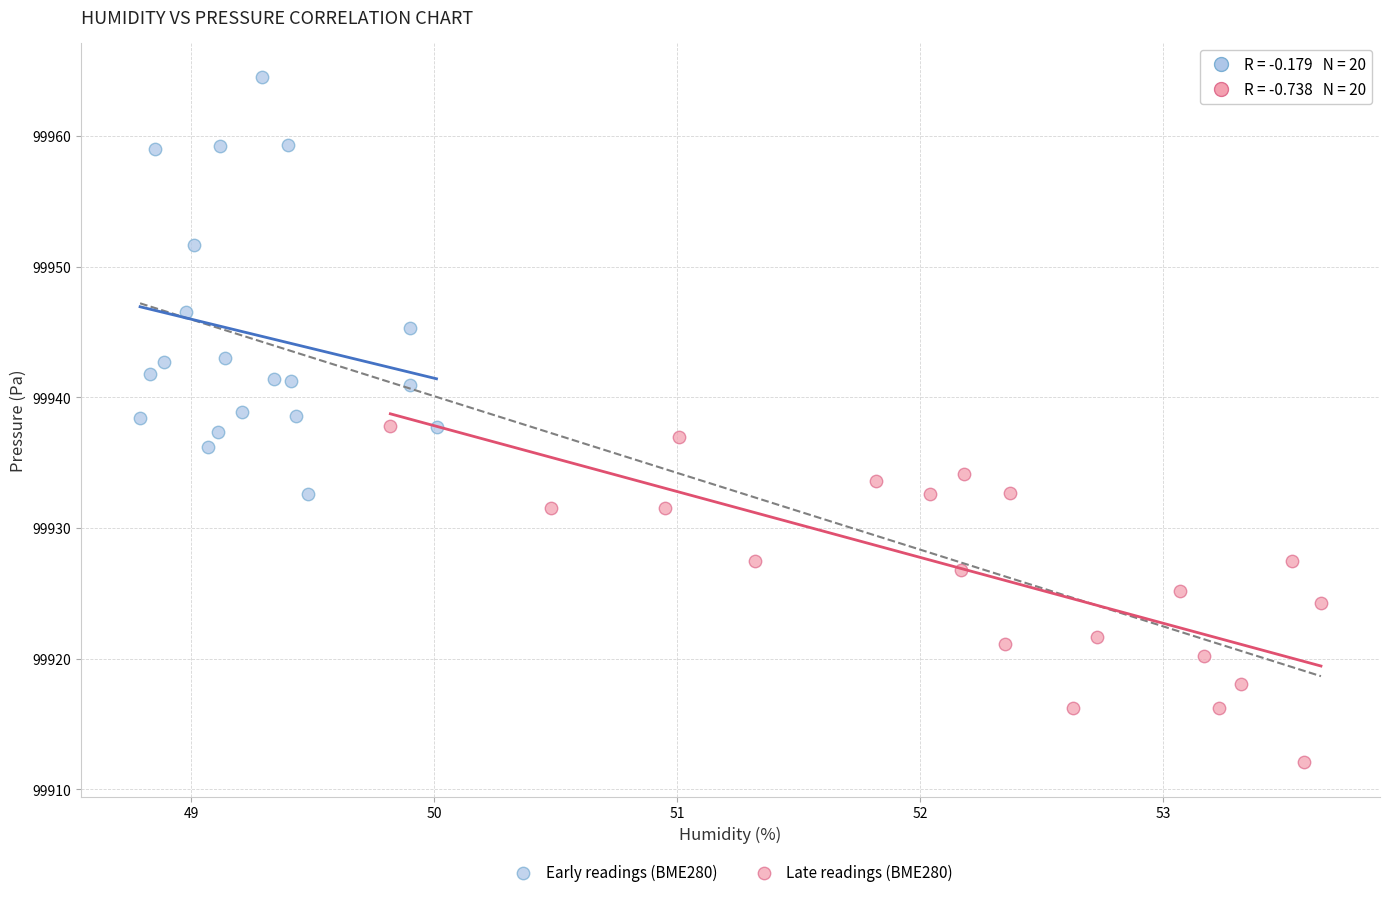

Which series has the widest spread of Y values?

Early readings (BME280)